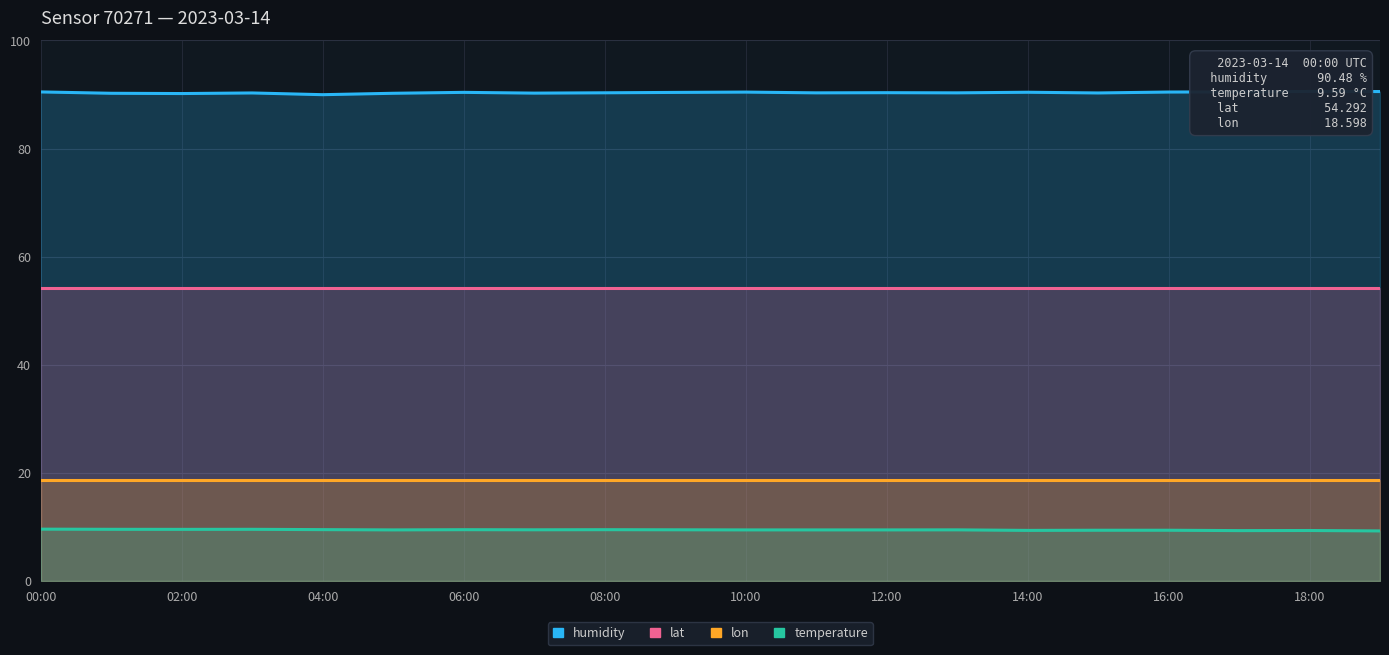

How many data points does each series have?

20